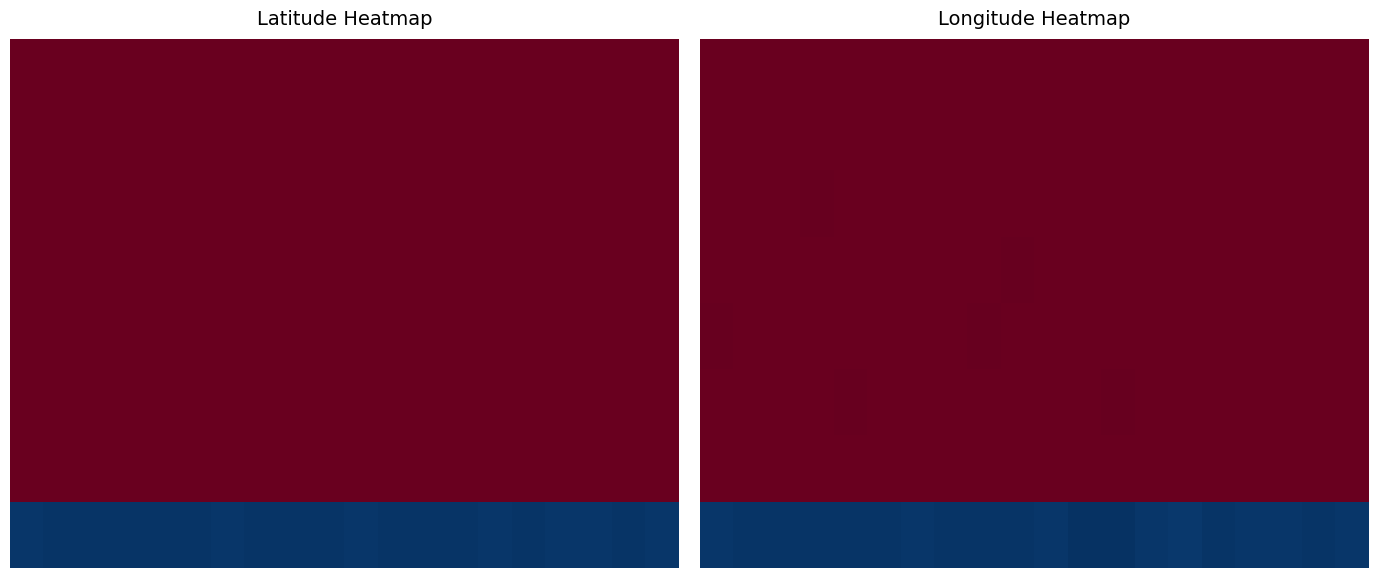

Between 11 and 12, which is larger?

12